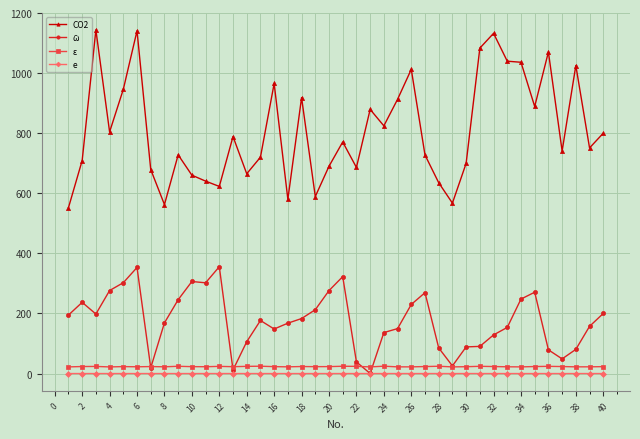

True or false: ε and e cross at least once.

False